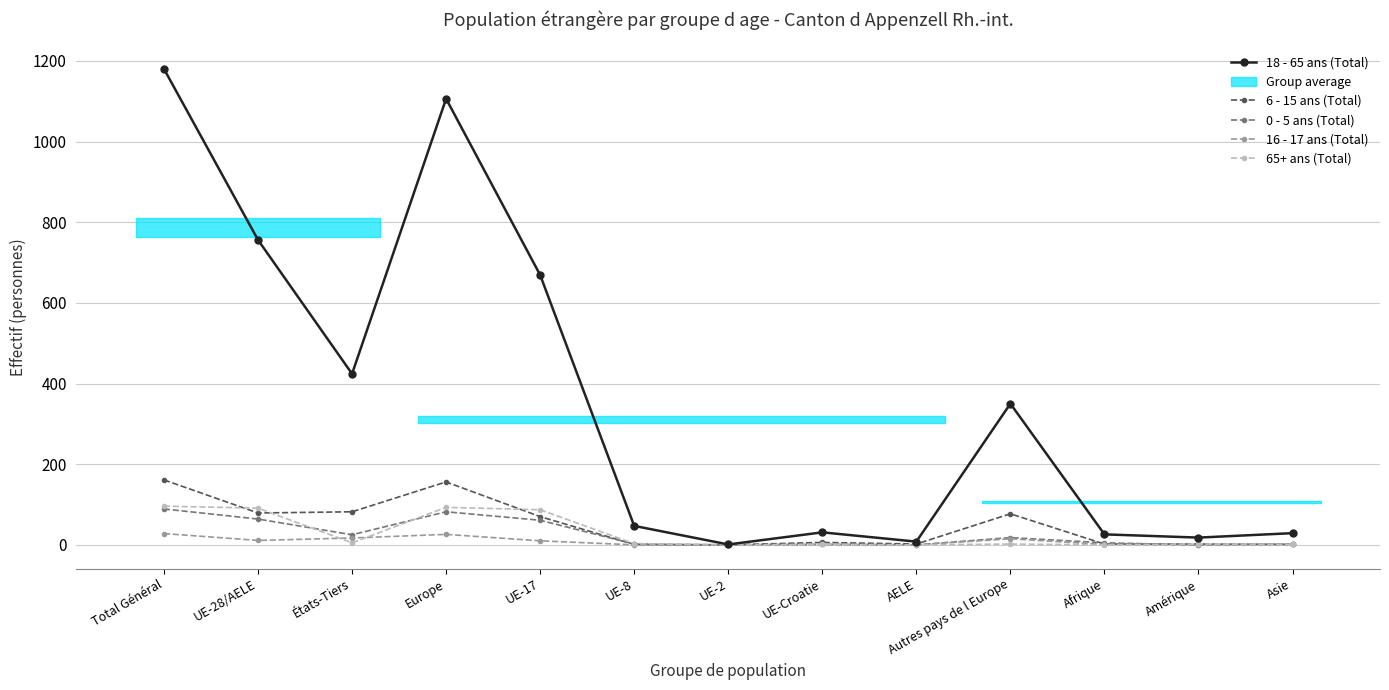

Rank the series at Total Général from lowest to highest value.

16 - 17 ans (Total), 0 - 5 ans (Total), 65+ ans (Total), 6 - 15 ans (Total), 18 - 65 ans (Total)